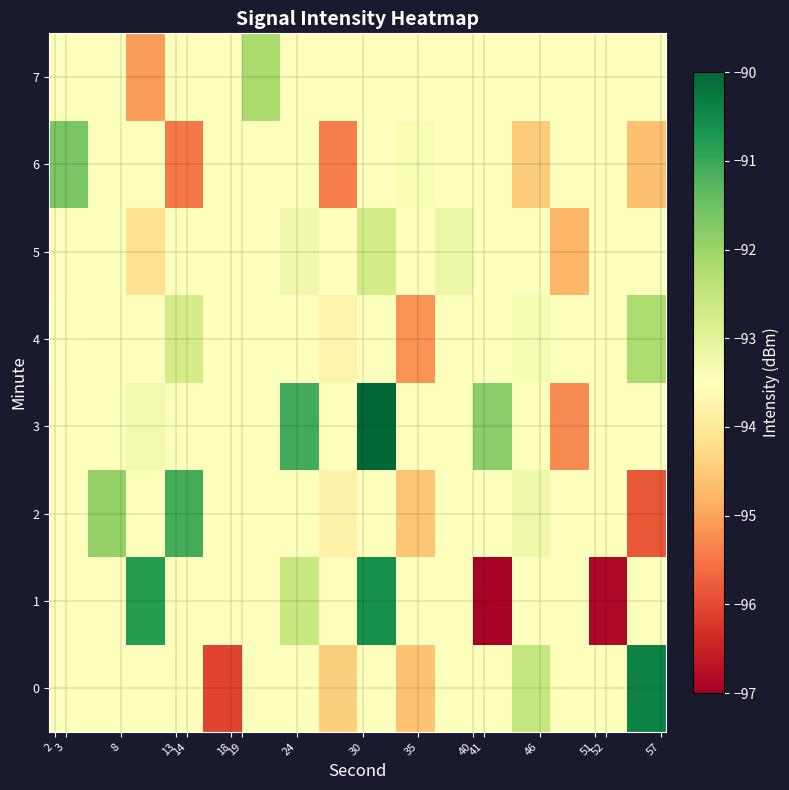

Reading left to right, what are all the values shown in this chart?

0: -93.5	-93.5	-93.5	-93.5	-96.1	-93.5	-93.5	-94.5	-93.5	-94.6	-93.5	-93.5	-92.5	-93.5	-93.5	-90.4
1: -93.5	-93.5	-90.8	-93.5	-93.5	-93.5	-92.6	-93.5	-90.6	-93.5	-93.5	-96.9	-93.5	-93.5	-96.8	-93.5
2: -93.5	-91.9	-93.5	-91.1	-93.5	-93.5	-93.5	-93.8	-93.5	-94.5	-93.5	-93.5	-93.2	-93.5	-93.5	-95.8
3: -93.5	-93.5	-93.3	-93.5	-93.5	-93.5	-91.1	-93.5	-90.0	-93.5	-93.5	-91.8	-93.5	-95.3	-93.5	-93.5
4: -93.5	-93.5	-93.5	-92.8	-93.5	-93.5	-93.5	-93.8	-93.5	-95.2	-93.5	-93.5	-93.4	-93.5	-93.5	-92.2
5: -93.5	-93.5	-94.2	-93.5	-93.5	-93.5	-93.2	-93.5	-92.7	-93.5	-93.2	-93.5	-93.5	-94.8	-93.5	-93.5
6: -91.6	-93.5	-93.5	-95.5	-93.5	-93.5	-93.5	-95.4	-93.5	-93.4	-93.5	-93.5	-94.5	-93.5	-93.5	-94.6
7: -93.5	-93.5	-95.1	-93.5	-93.5	-92.2	-93.5	-93.5	-93.5	-93.5	-93.5	-93.5	-93.5	-93.5	-93.5	-93.5